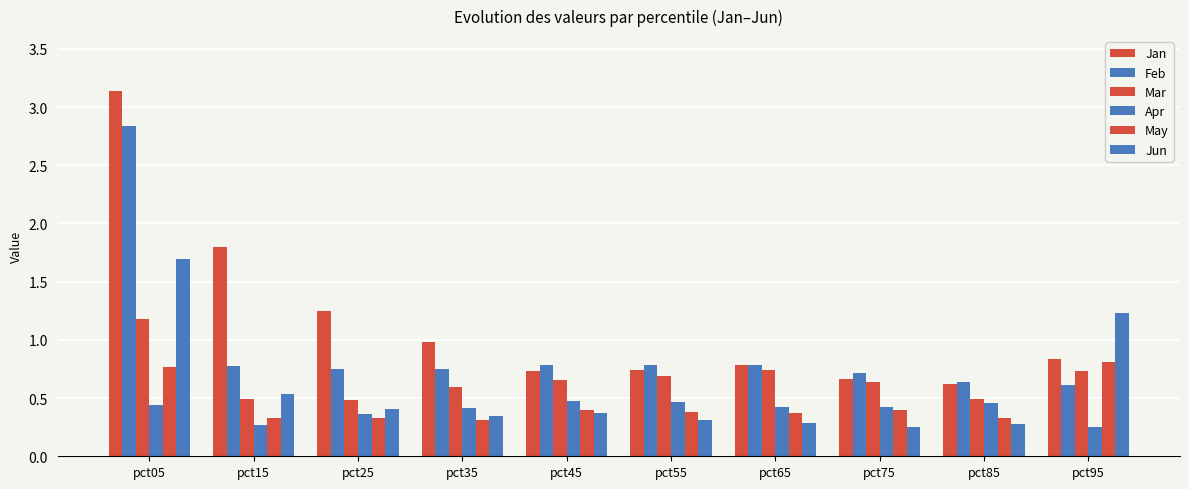

Are the bars grouped side by side (vs. stacked)?

Yes